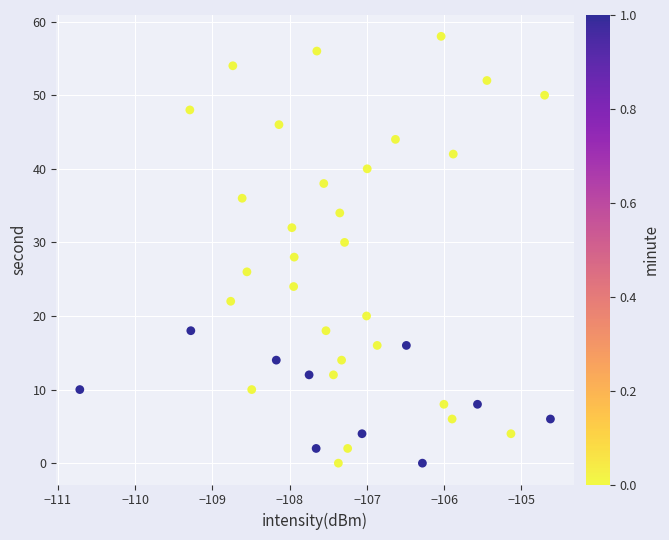

What is the range of Y values (max minus min)?

58